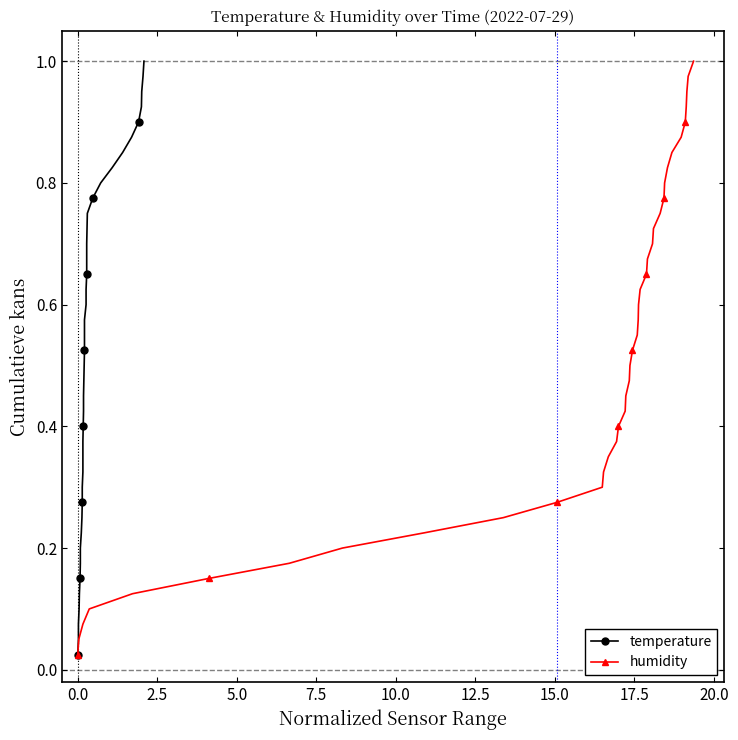

True or false: humidity has more than 1 interior local peaks.

False